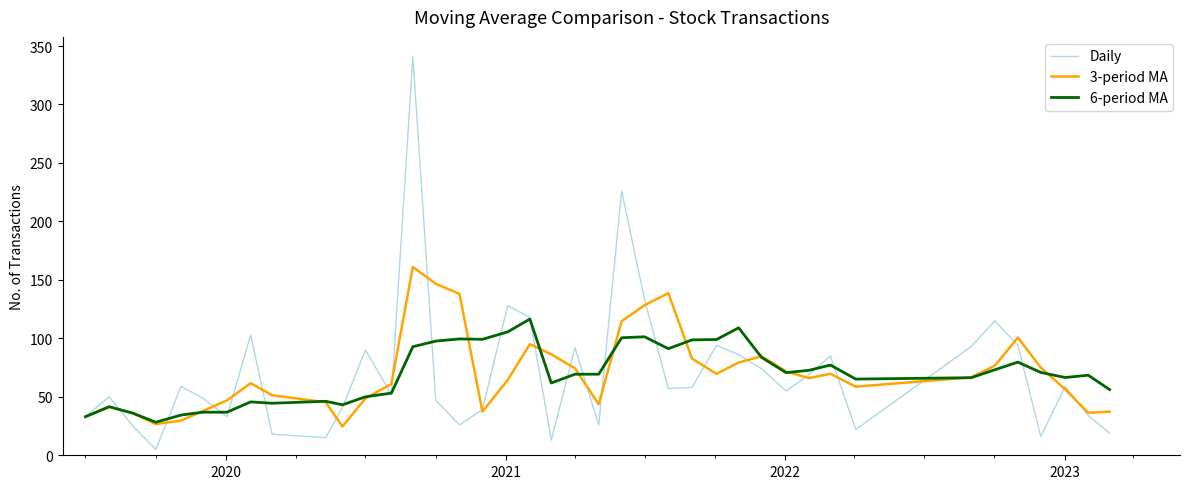

Rank the series by their maximum value, from highest to lowest.

Daily, 3-period MA, 6-period MA